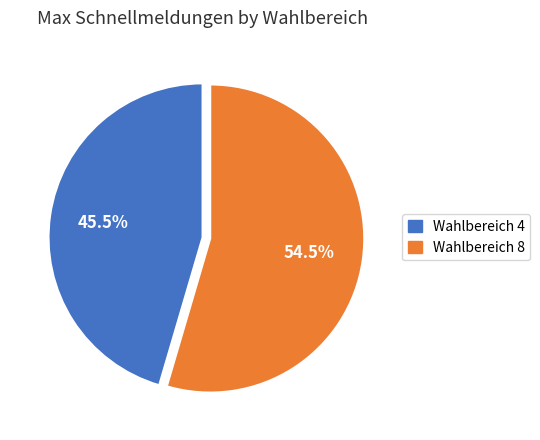

True or false: Wahlbereich 4 accounts for 40% of the total.

False